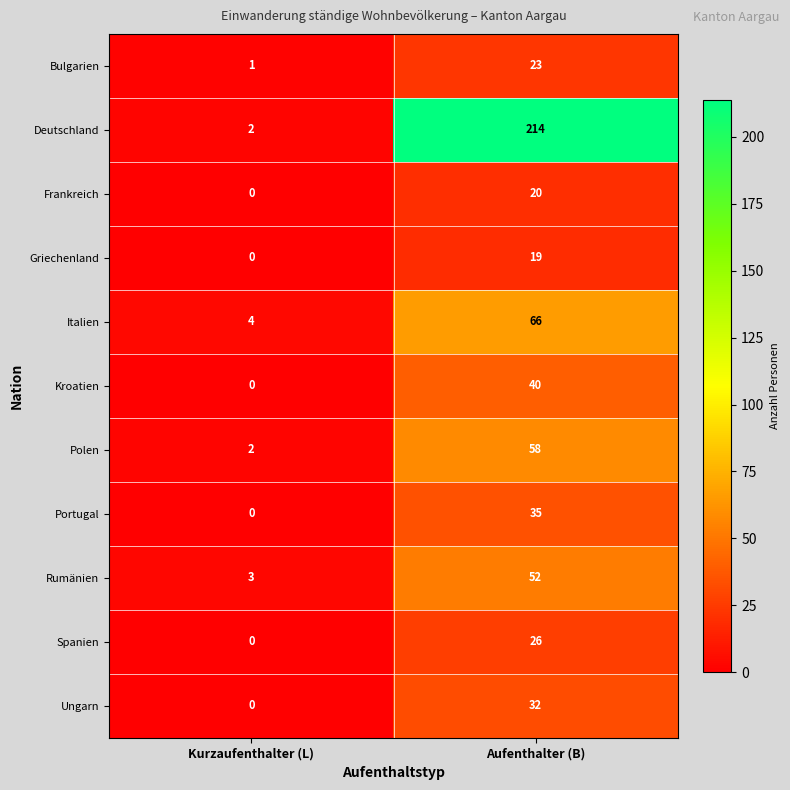

Reading right to left, list all the values displayed in this chart.

Bulgarien: 23	1
Deutschland: 214	2
Frankreich: 20	0
Griechenland: 19	0
Italien: 66	4
Kroatien: 40	0
Polen: 58	2
Portugal: 35	0
Rumänien: 52	3
Spanien: 26	0
Ungarn: 32	0